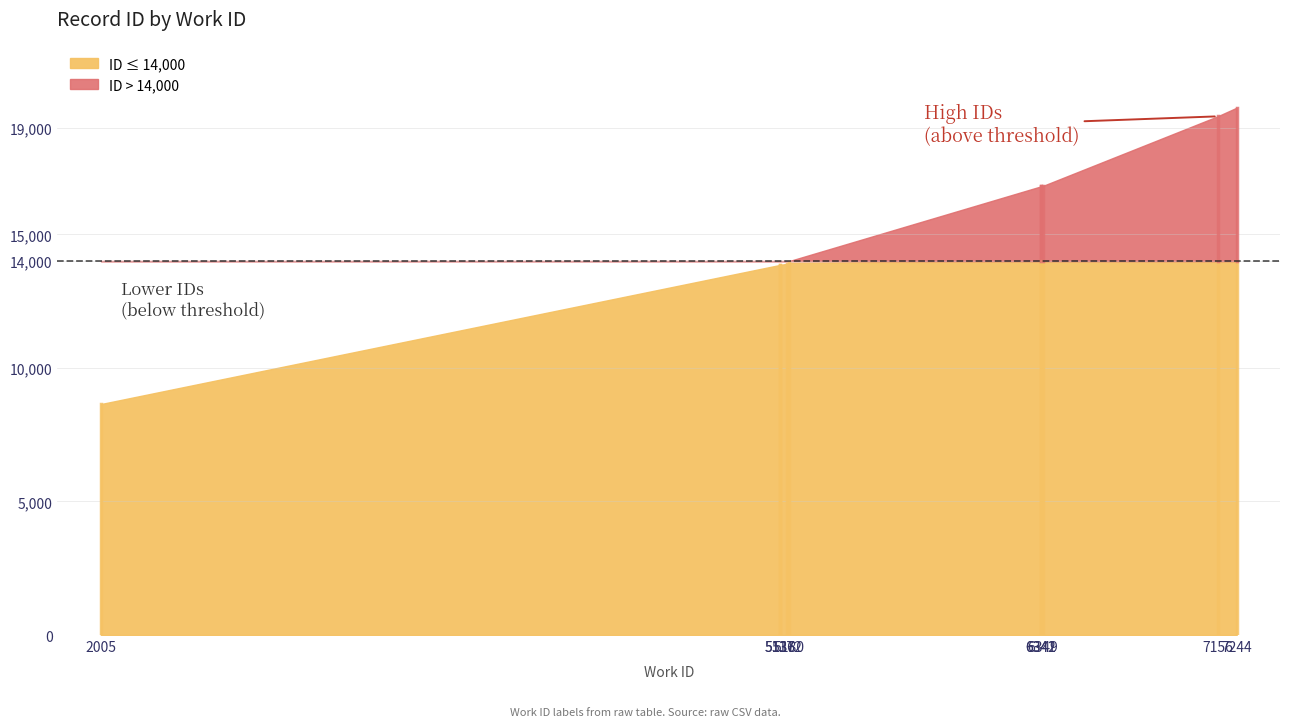

At which label does the data first exceed 16797?

6342